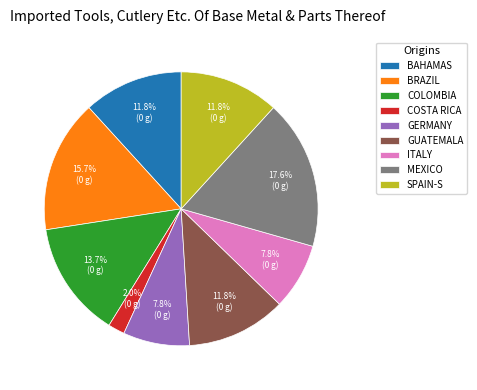

Which has a higher value, BRAZIL or BAHAMAS?

BRAZIL